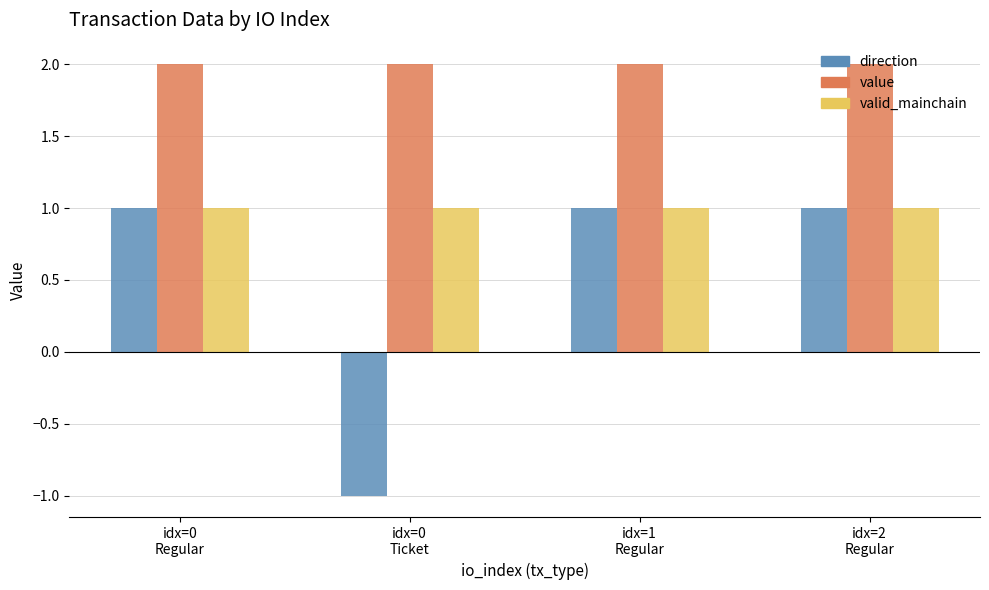

What are all the series names shown in the legend?

direction, value, valid_mainchain